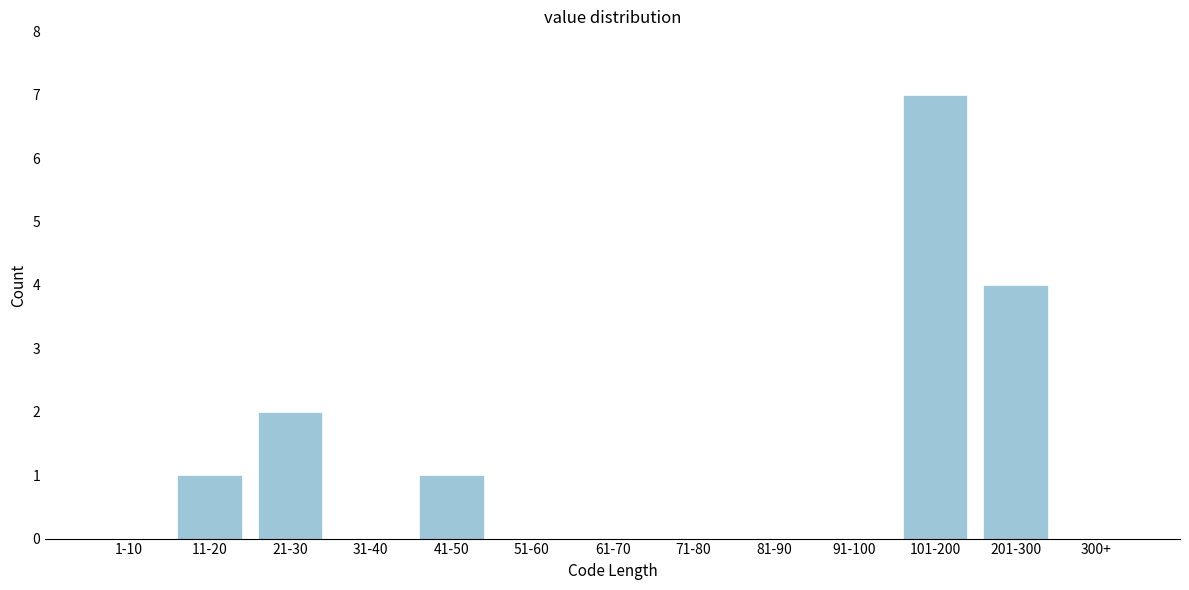

Reading left to right, transcribe all the data shown in this chart.

1-10=0	11-20=1	21-30=2	31-40=0	41-50=1	51-60=0	61-70=0	71-80=0	81-90=0	91-100=0	101-200=7	201-300=4	300+=0